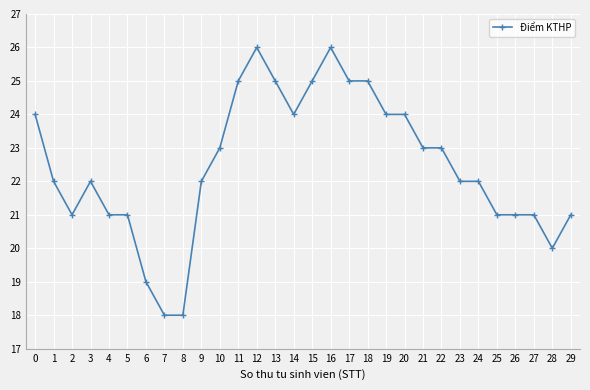

True or false: the data has more than 1 interior local peaks.

True